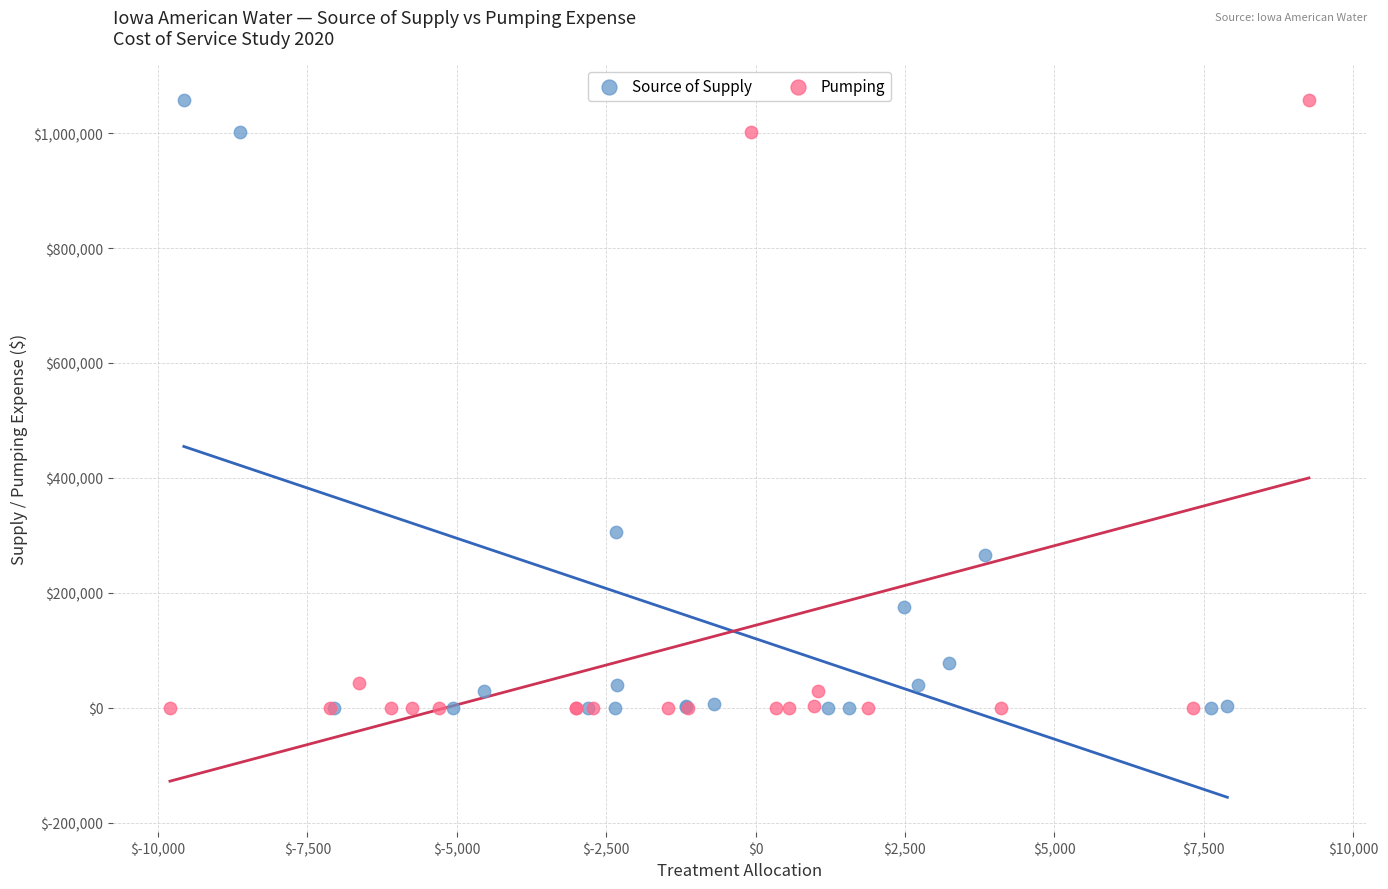

What are all the series names shown in the legend?

Source of Supply, Pumping